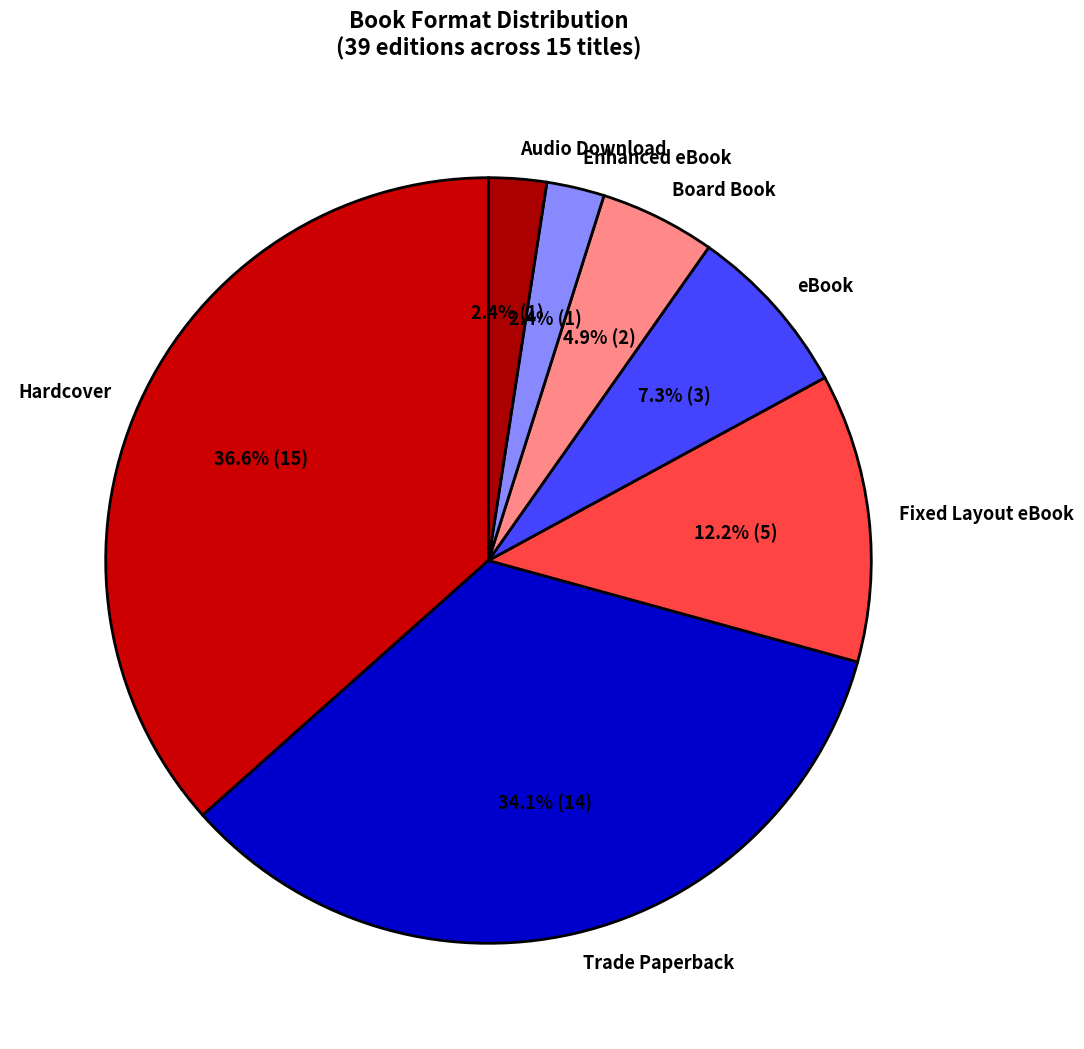

Is there any slice that represents more than half of the pie?

No